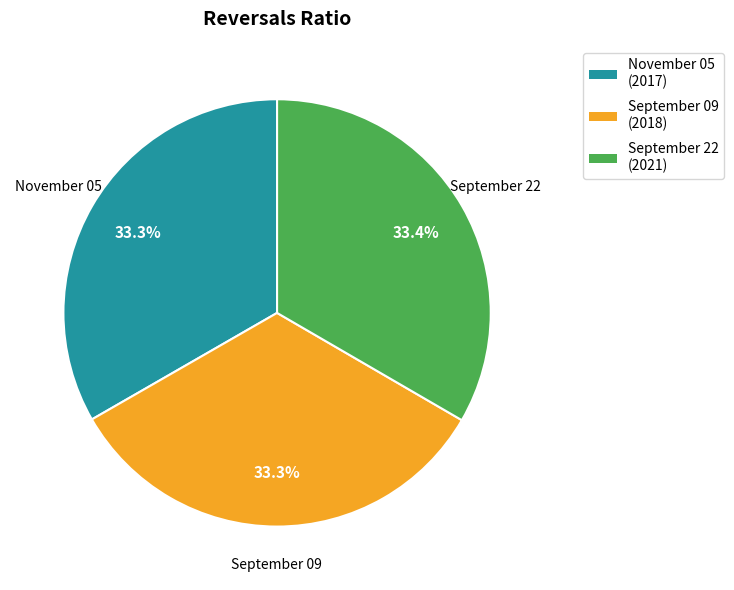

How much of the chart is everything except September 22?

66.6%